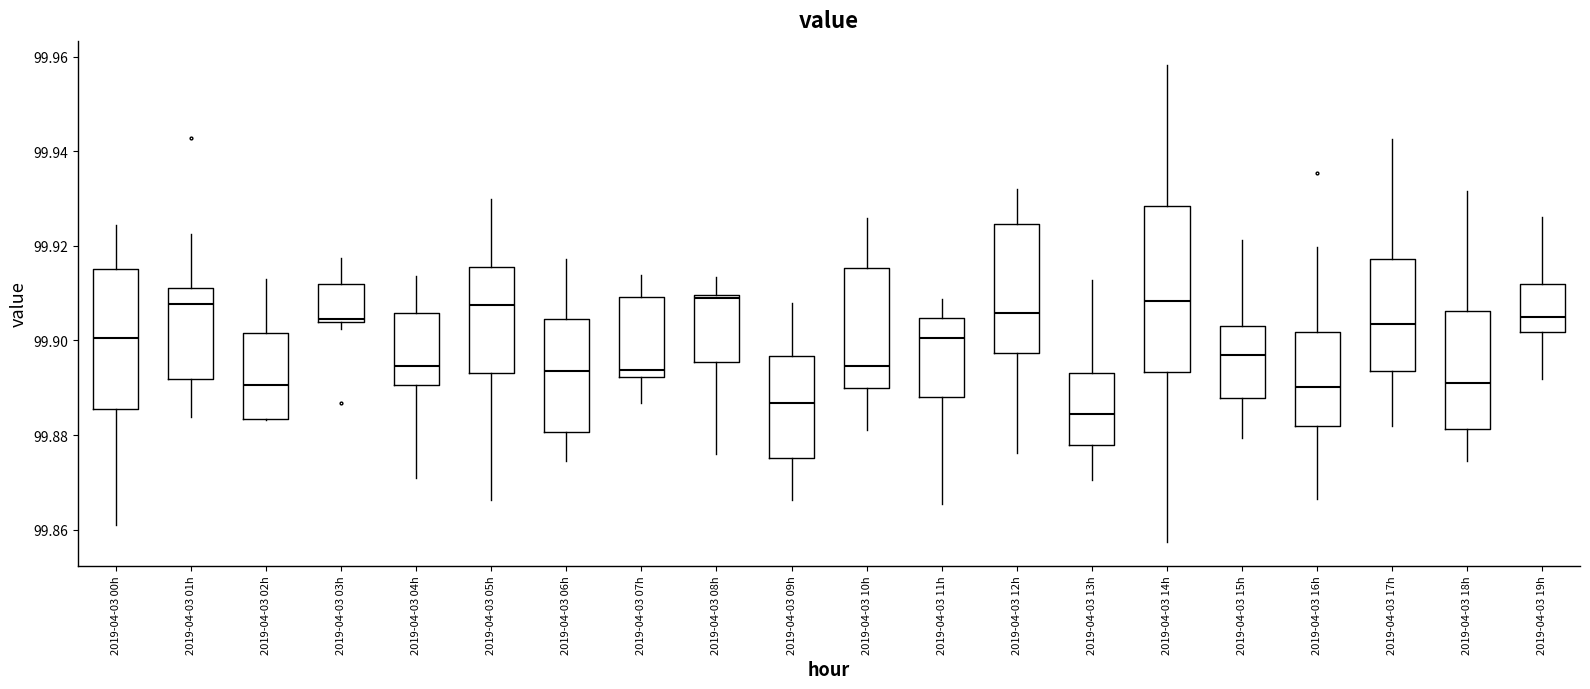

Reading left to right, transcribe this box plot: for each box, give where its median line is, the range the box spans, and where its two whiskers end, as read against the y-axis. The values are not printed on the chart, so give them approximately, as read against the axis.

2019-04-03 00h: median 99.900, box 99.886 to 99.916, whiskers 99.860 to 99.924
2019-04-03 01h: median 99.908, box 99.892 to 99.912, whiskers 99.884 to 99.922
2019-04-03 02h: median 99.890, box 99.884 to 99.902, whiskers 99.884 to 99.914
2019-04-03 03h: median 99.904 (just above the box's lower edge), box 99.904 to 99.912, whiskers 99.902 to 99.918
2019-04-03 04h: median 99.894, box 99.890 to 99.906, whiskers 99.870 to 99.914
2019-04-03 05h: median 99.908, box 99.894 to 99.916, whiskers 99.866 to 99.930
2019-04-03 06h: median 99.894, box 99.880 to 99.904, whiskers 99.874 to 99.918
2019-04-03 07h: median 99.894, box 99.892 to 99.910, whiskers 99.886 to 99.914
2019-04-03 08h: median 99.908, box 99.896 to 99.910, whiskers 99.876 to 99.914
2019-04-03 09h: median 99.886, box 99.876 to 99.896, whiskers 99.866 to 99.908
2019-04-03 10h: median 99.894, box 99.890 to 99.916, whiskers 99.880 to 99.926
2019-04-03 11h: median 99.900, box 99.888 to 99.904, whiskers 99.866 to 99.908
2019-04-03 12h: median 99.906, box 99.898 to 99.924, whiskers 99.876 to 99.932
2019-04-03 13h: median 99.884, box 99.878 to 99.894, whiskers 99.870 to 99.912
2019-04-03 14h: median 99.908, box 99.894 to 99.928, whiskers 99.858 to 99.958
2019-04-03 15h: median 99.896, box 99.888 to 99.904, whiskers 99.880 to 99.922
2019-04-03 16h: median 99.890, box 99.882 to 99.902, whiskers 99.866 to 99.920
2019-04-03 17h: median 99.904, box 99.894 to 99.918, whiskers 99.882 to 99.942
2019-04-03 18h: median 99.890, box 99.882 to 99.906, whiskers 99.874 to 99.932
2019-04-03 19h: median 99.906, box 99.902 to 99.912, whiskers 99.892 to 99.926